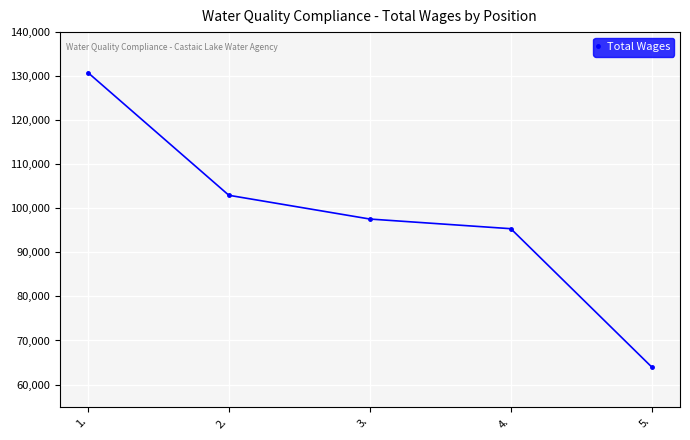

True or false: there are more than 1 points higher than both neighbors.

False